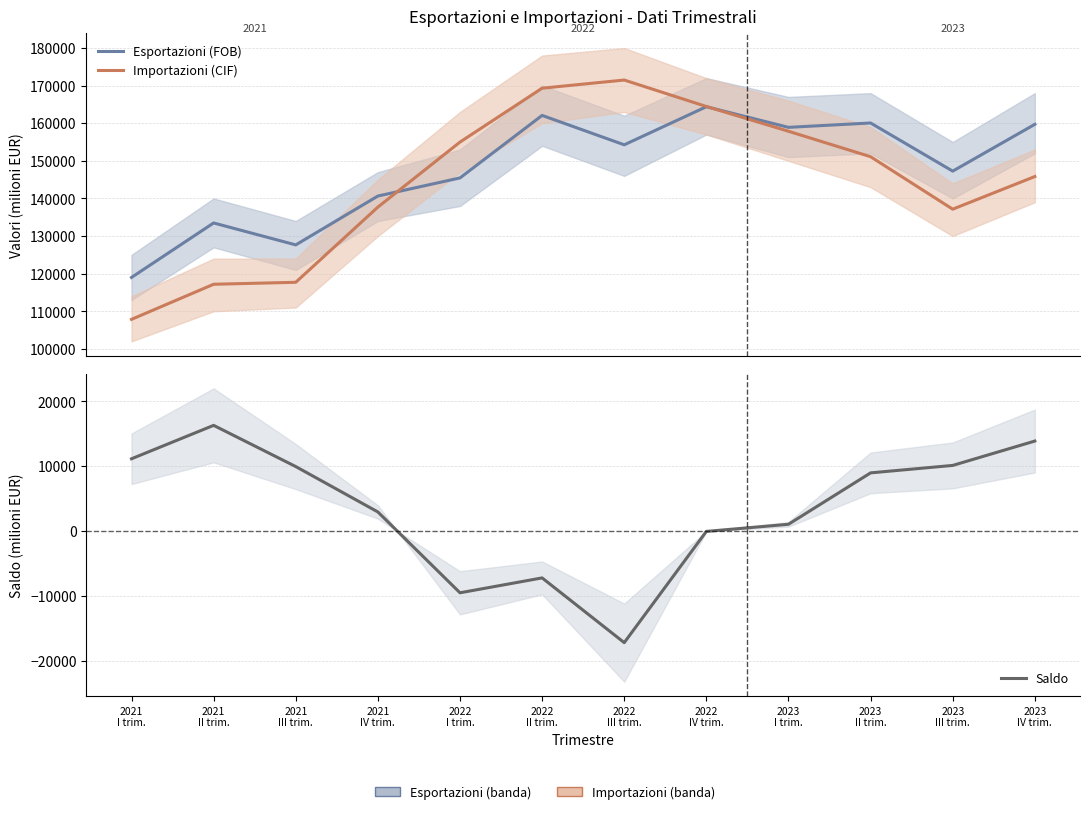

True or false: Esportazioni (FOB) has a value of 66088.4 at 2023
I trim..

False